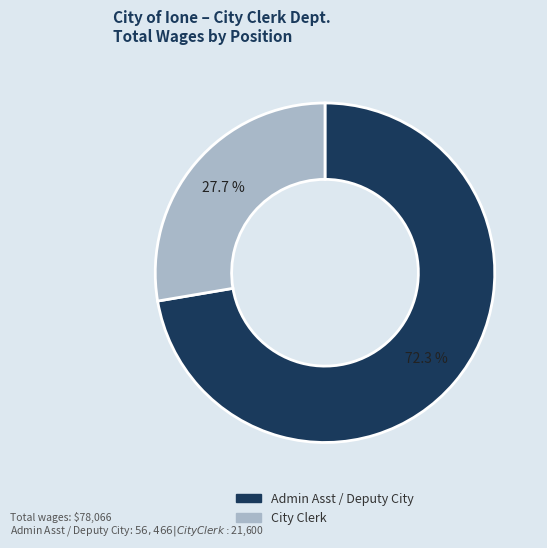

Which category accounts for the majority?

Admin Asst / Deputy City